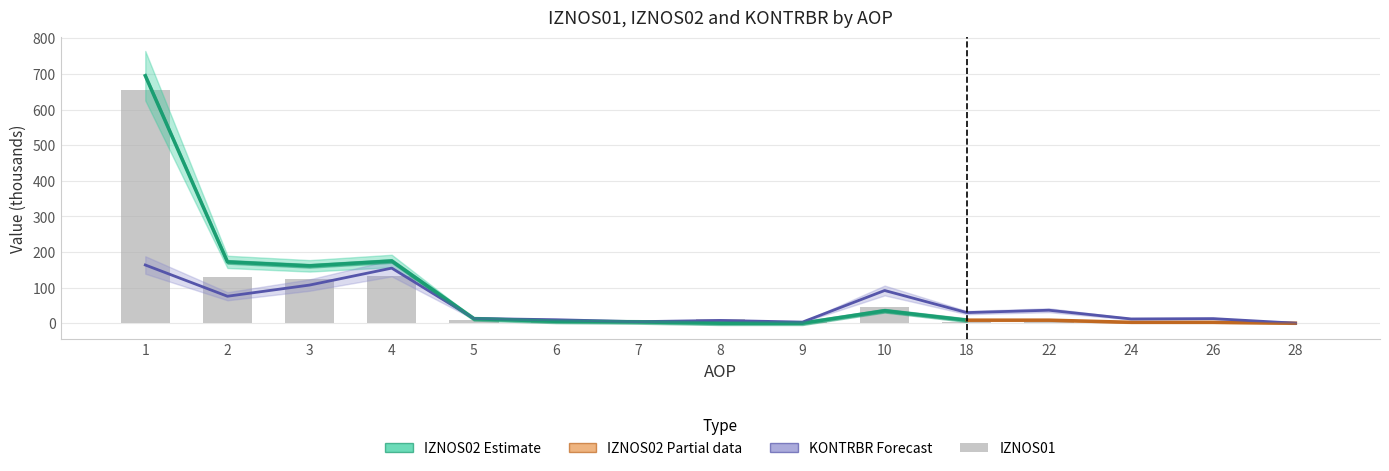

What is the sum of all IZNOS01 values?

1130.0